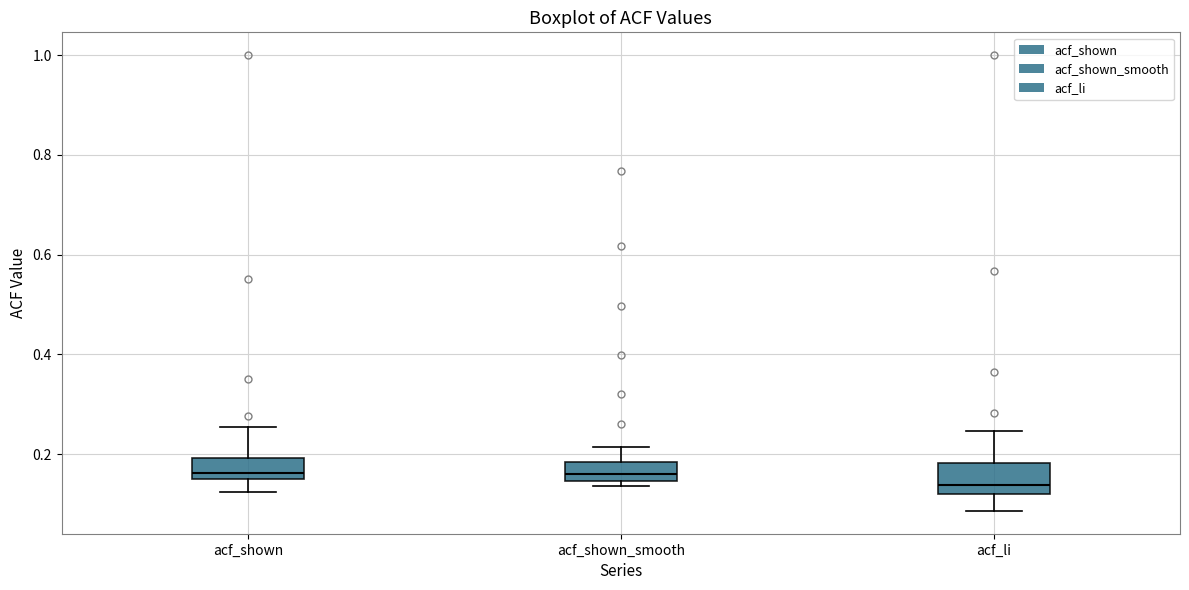

Where is the upper edge of the box for acf_shown_smooth on the y-axis? The values are not printed on the chart, so give them approximately, as read against the axis.

0.18